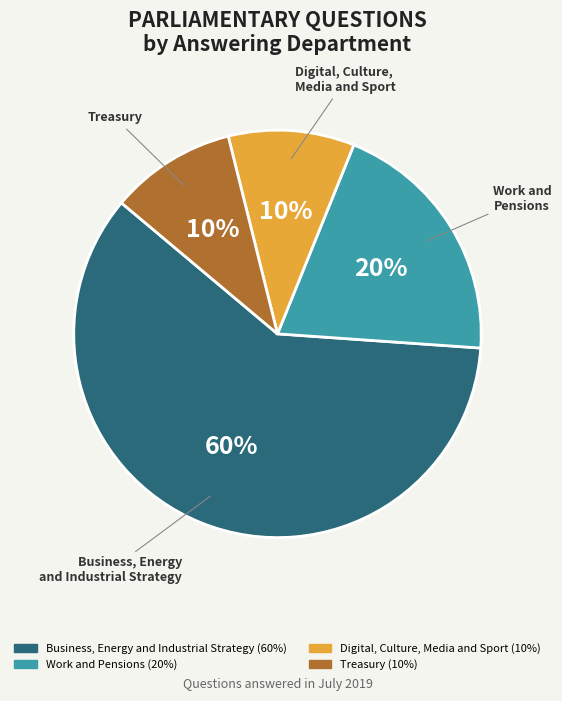

Which category has the biggest portion of the pie?

Business, Energy and Industrial Strategy